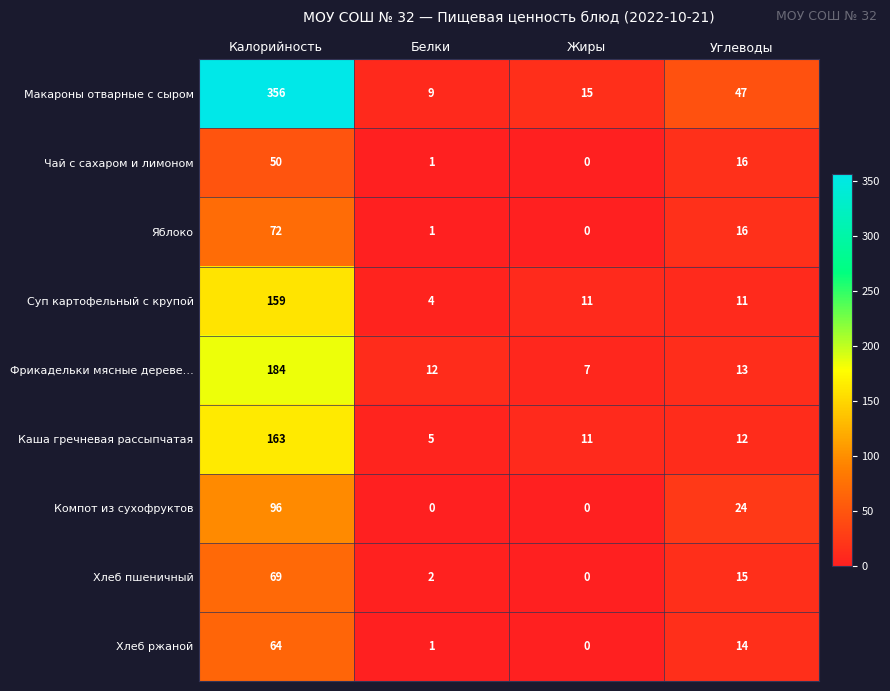

Which series has the widest spread of values?

Макароны отварные с сыром